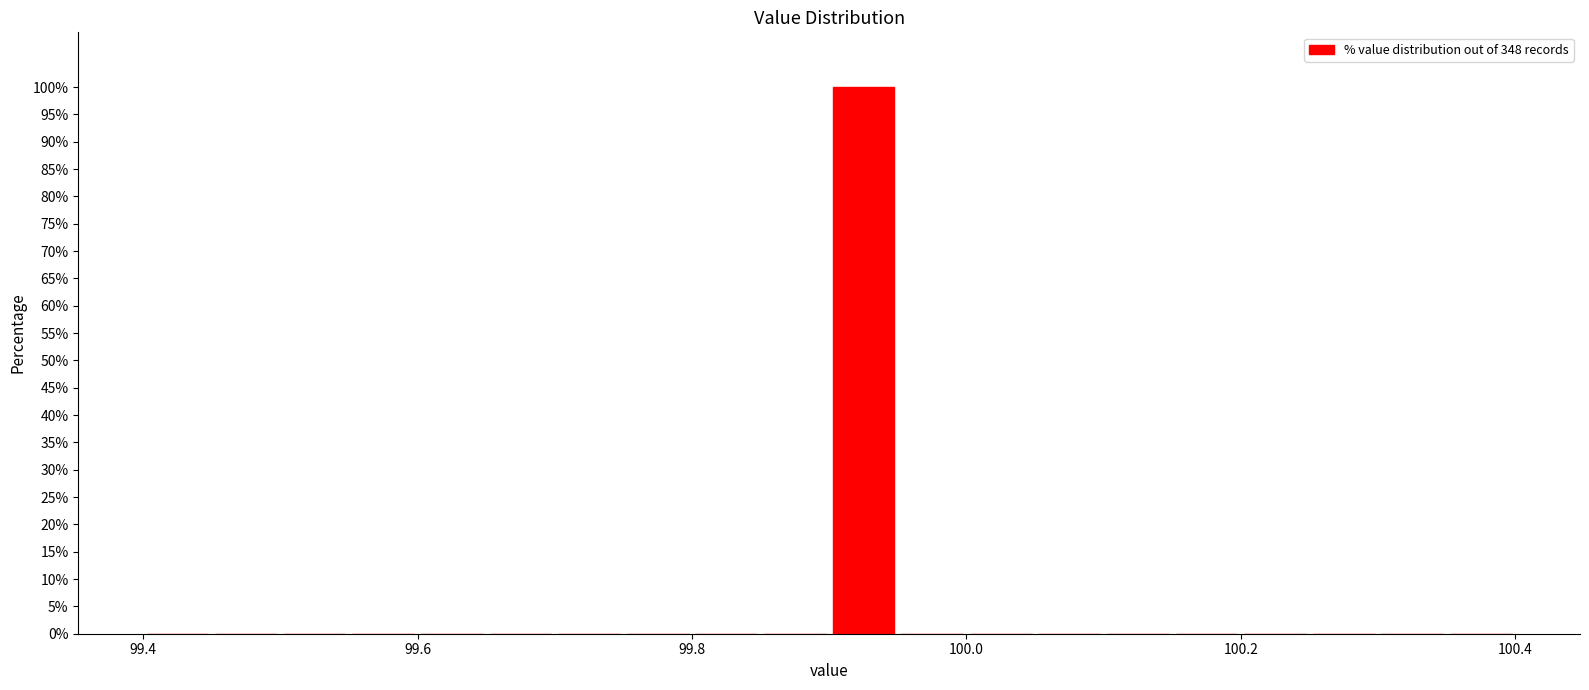

Around what value on the x-axis is the tallest bar? Give the approximate position of its centre, as read against the axis.

99.92